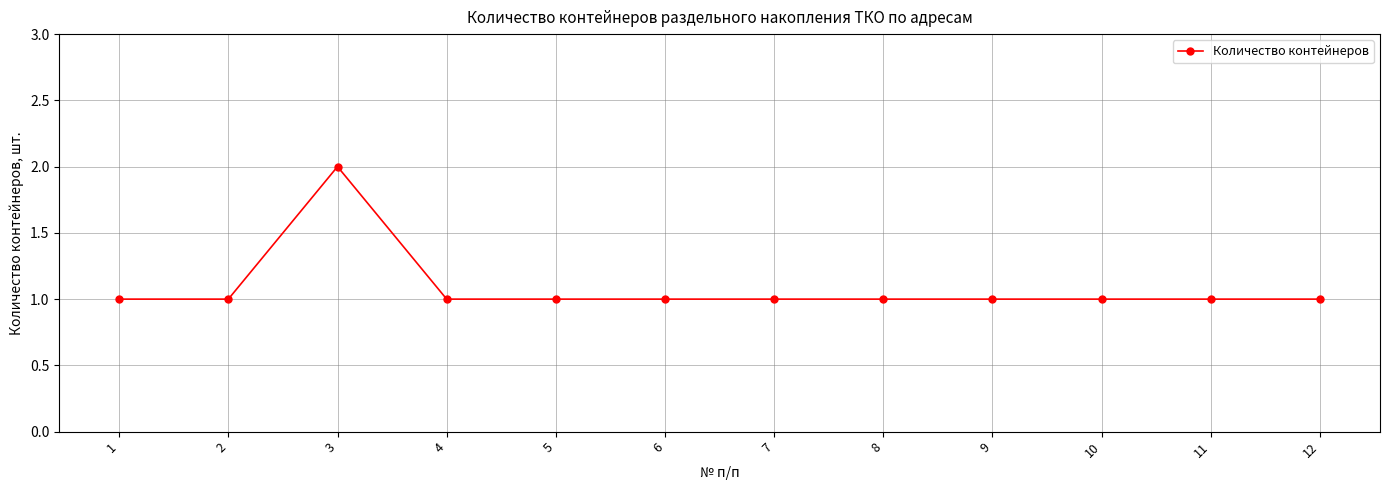

What is the greatest value displayed?

2